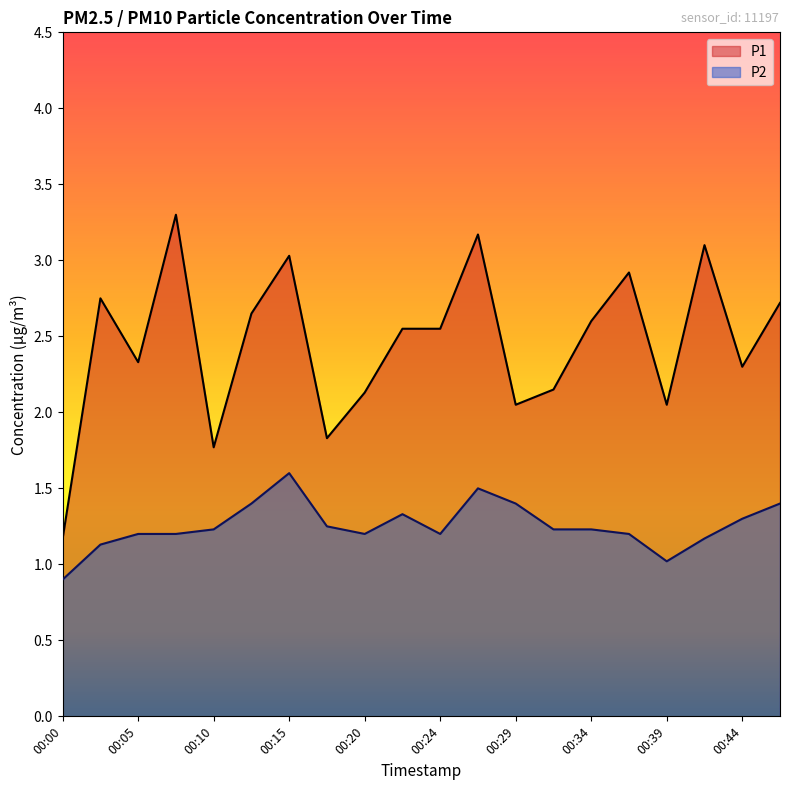

The P1 series shows 4.6 at 00:22. True or false?

False